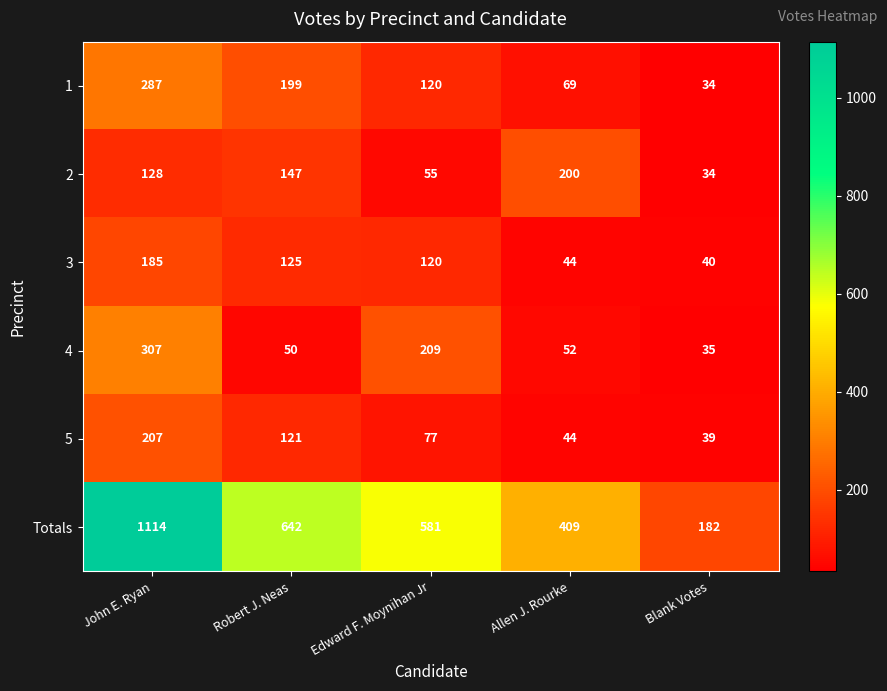

At which label does 1 reach its minimum?

Blank Votes